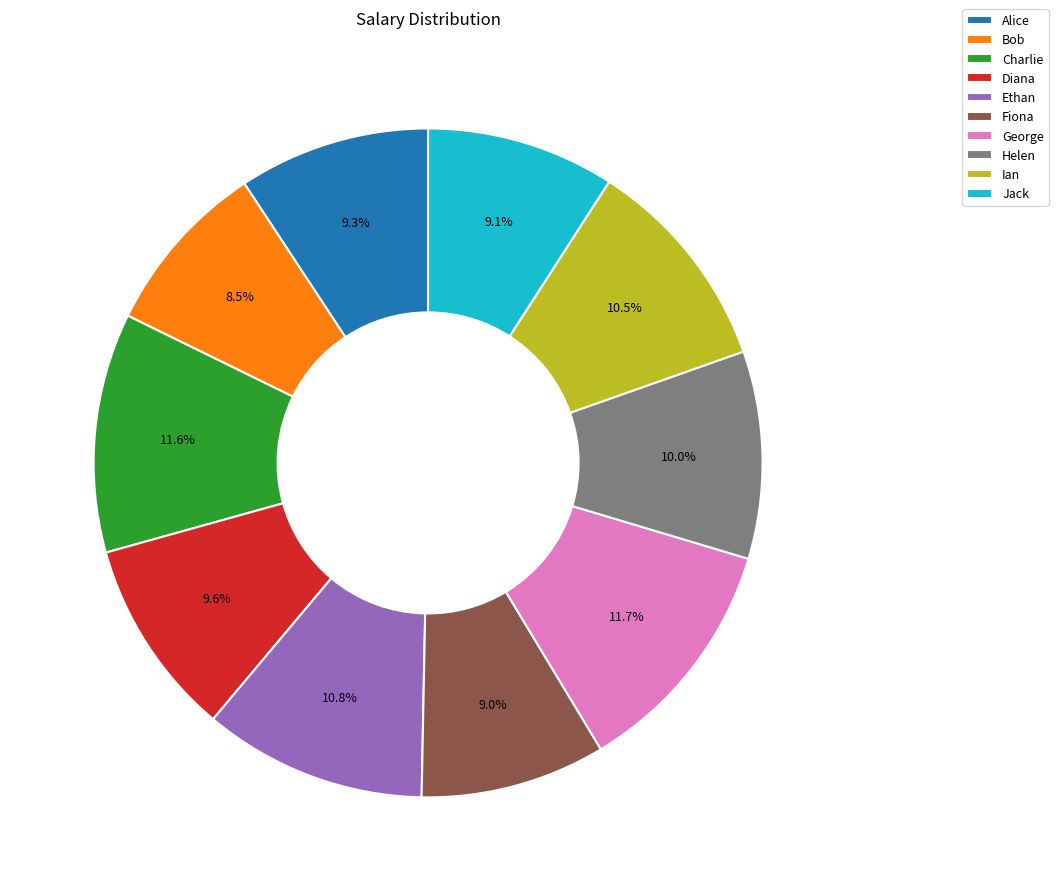

What percentage is the Fiona slice, to the nearest percent?

9%